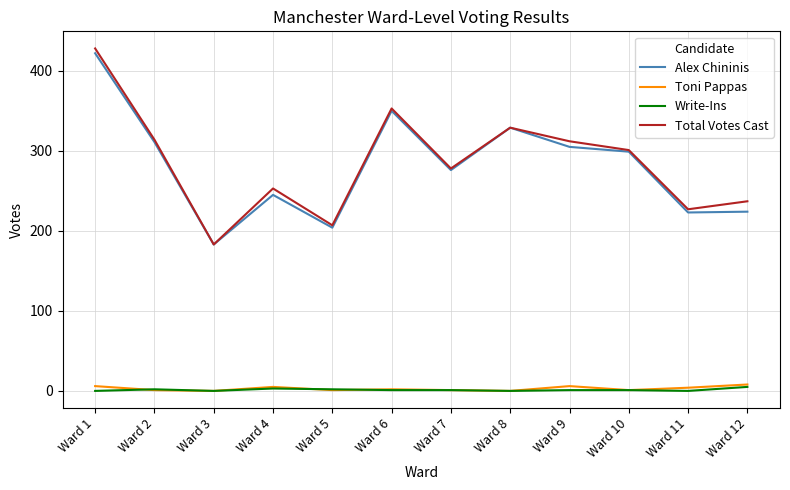

At how many categories does at least one series exceed 11?

12